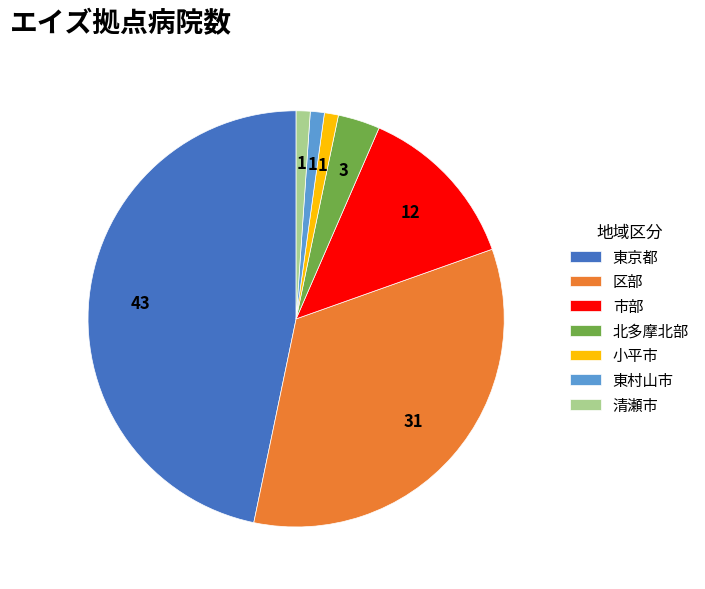

Does any single category account for the majority?

No